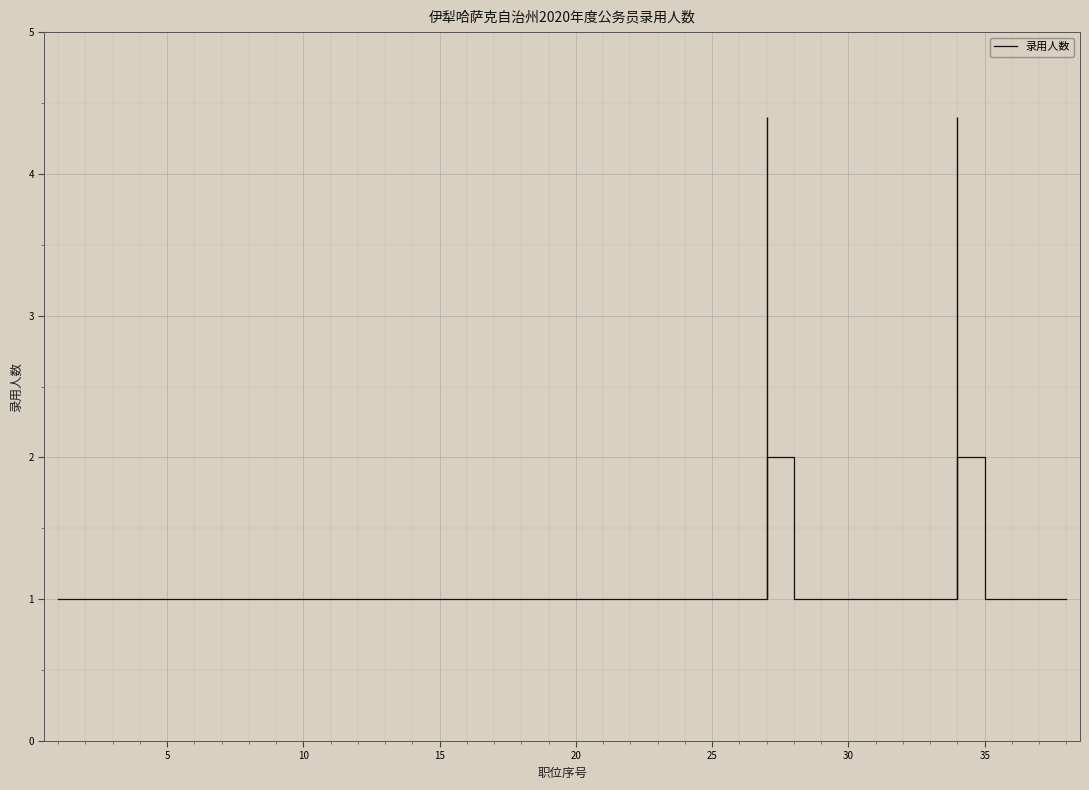

How many values exceed 1?

2